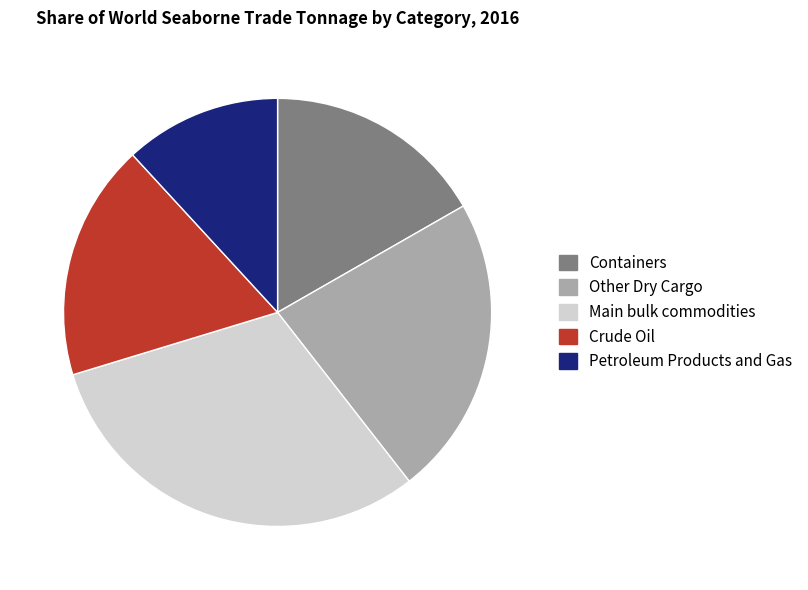

Is there a majority slice in this chart?

No